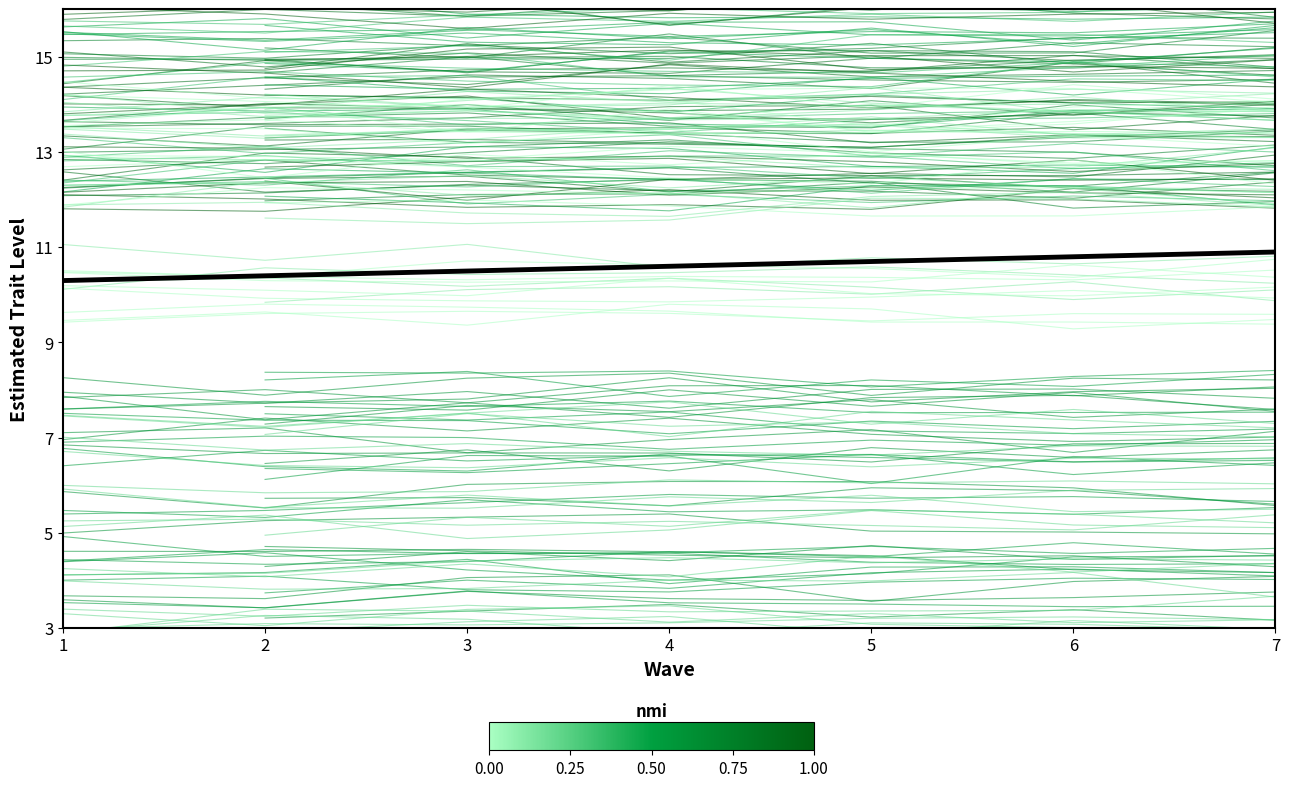

The value at 2 is 5.9. True or false?

False